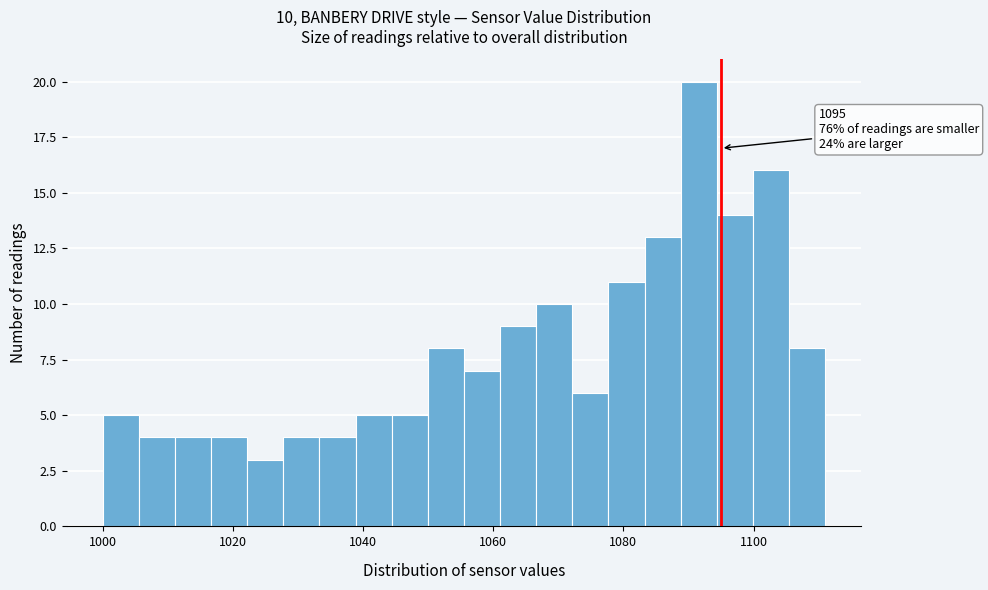

Around what value on the x-axis is the tallest bar? Give the approximate position of its centre, as read against the axis.

1092